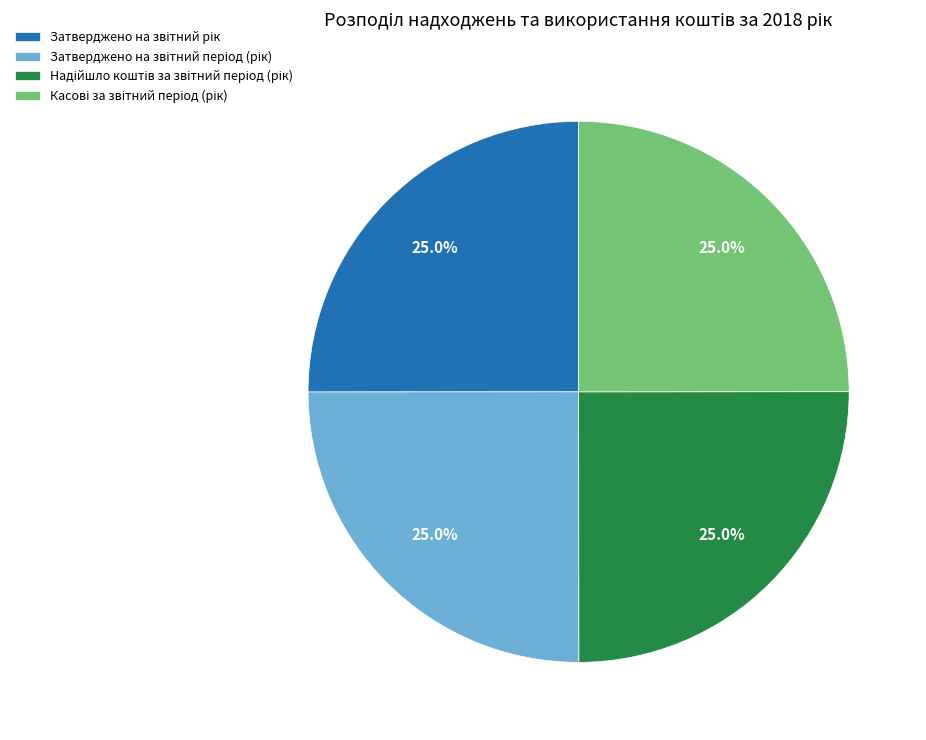

How many slices are in this pie chart?

4